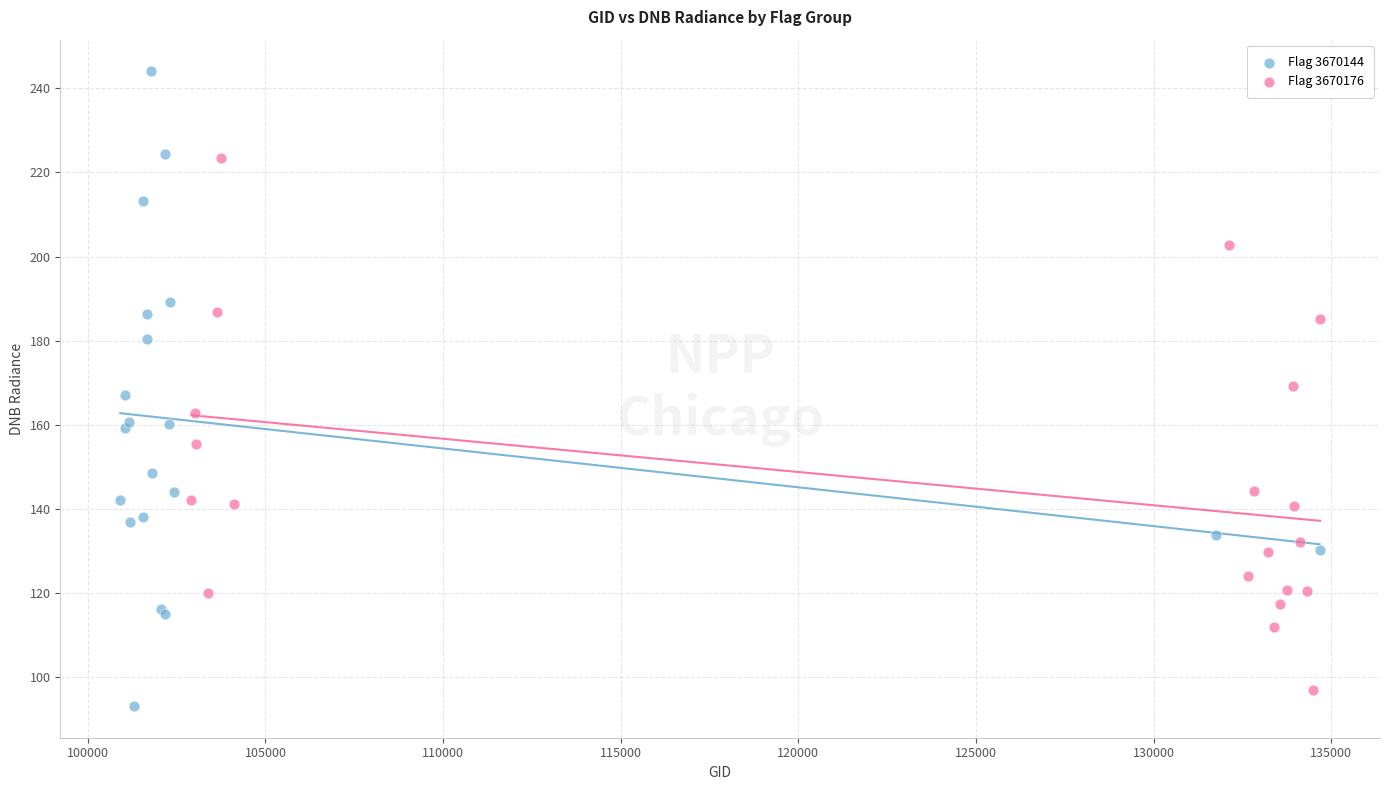

Which series has the widest spread of Y values?

Flag 3670144